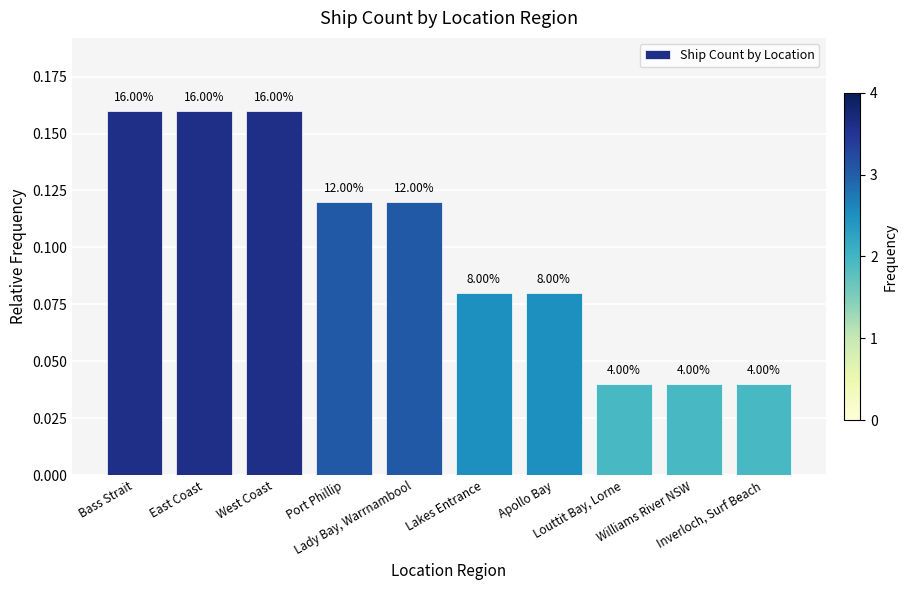

Are the bars horizontal?

No